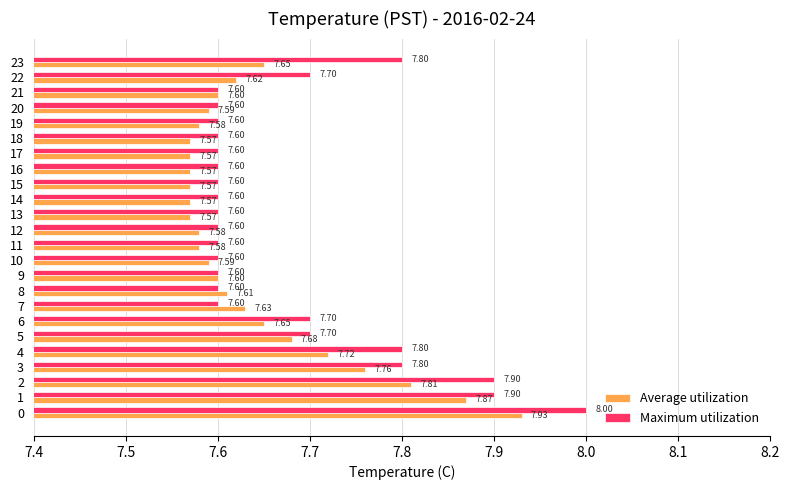

What is the minimum value for Maximum utilization?

7.6